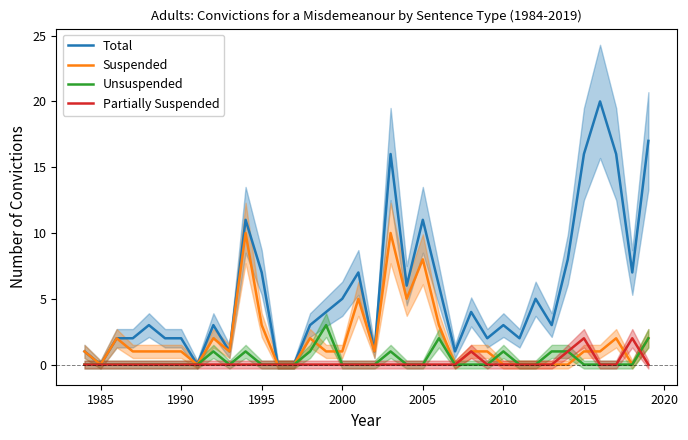

What is the difference between the second highest and minimum values in the Partially Suspended series?

2